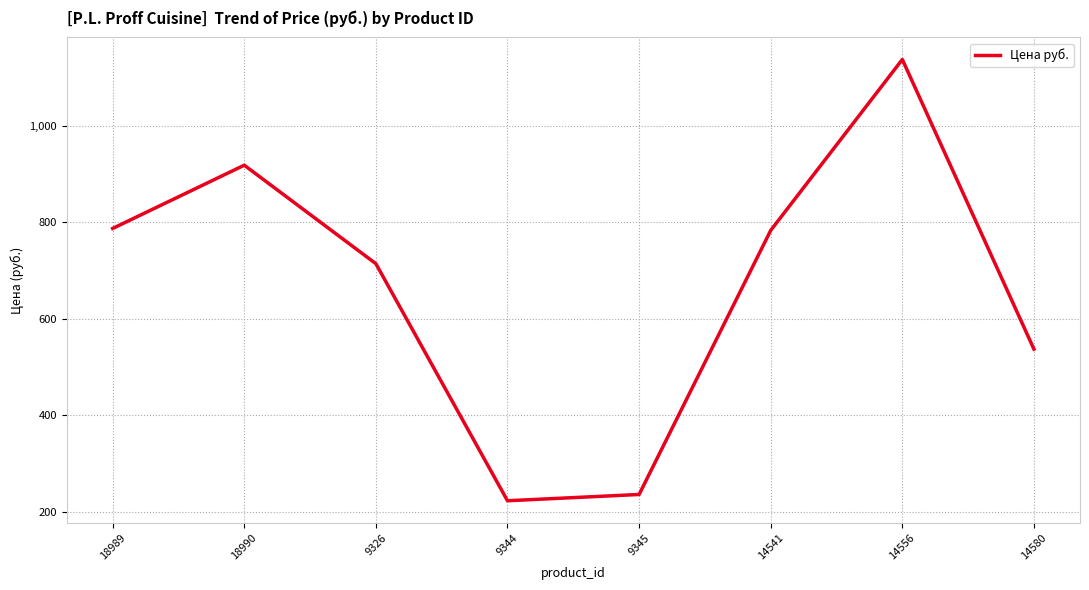

What position from the left is 14541?

6